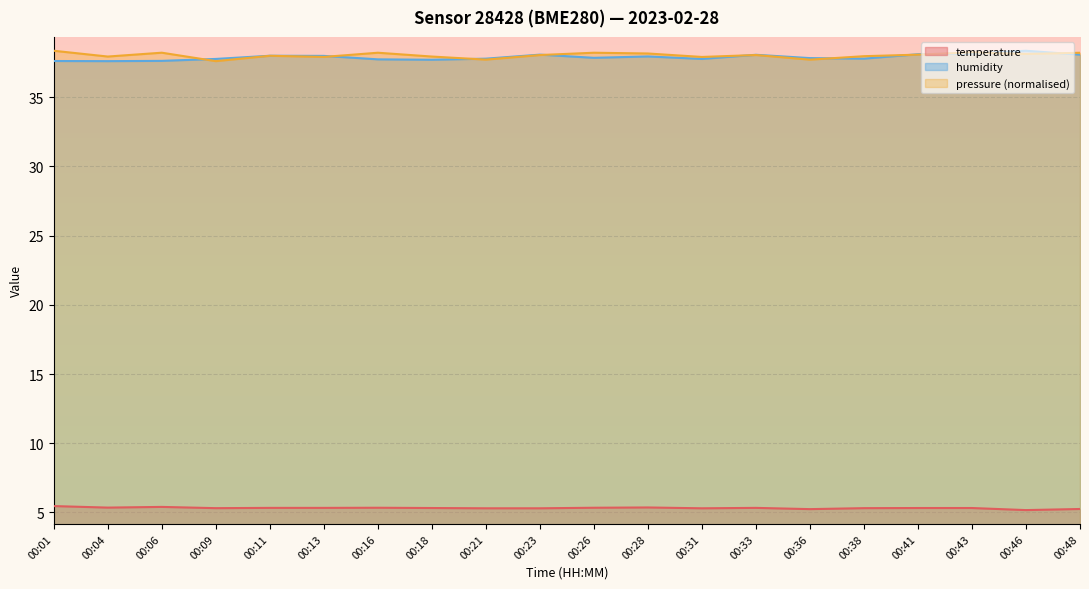

What is the value of the temperature point at the 4th from the left?

5.3